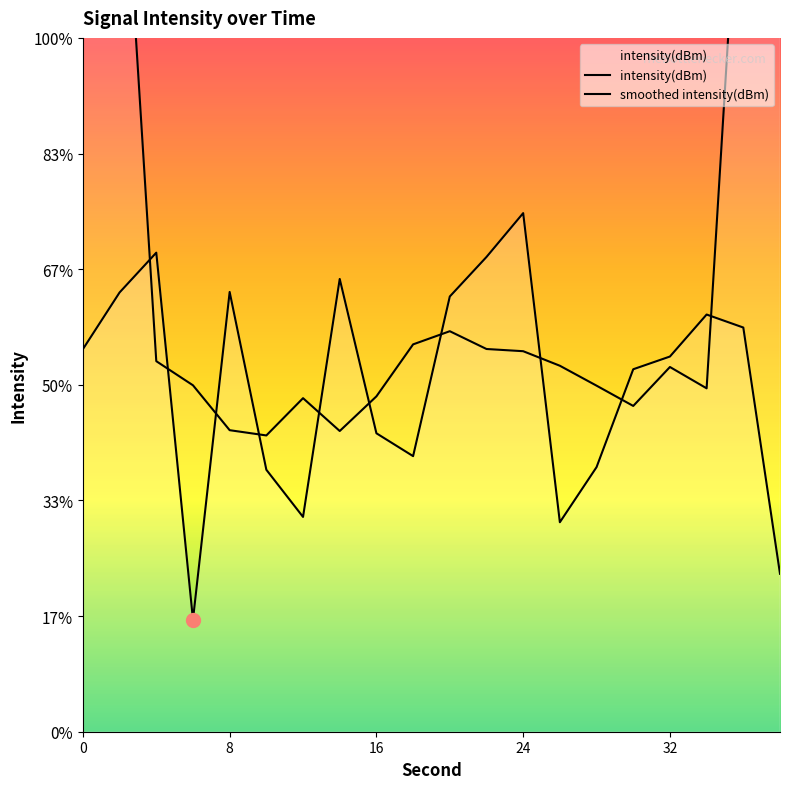

Does the chart have visible grid lines?

No